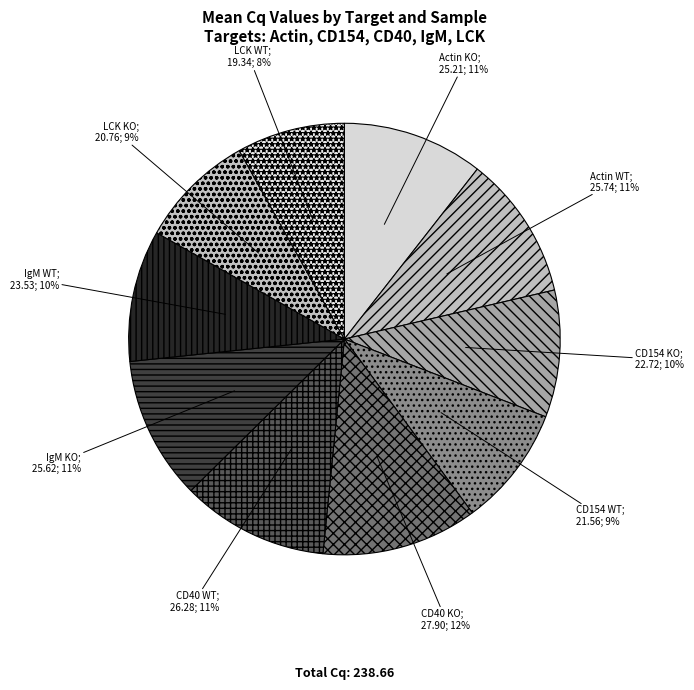

Count the number of slices in the pie.

10